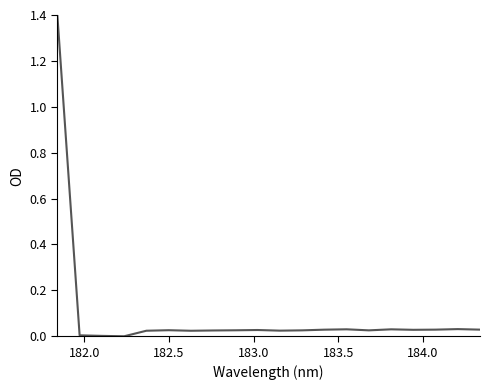

What is the difference between the maximum and minimum values?

1.4